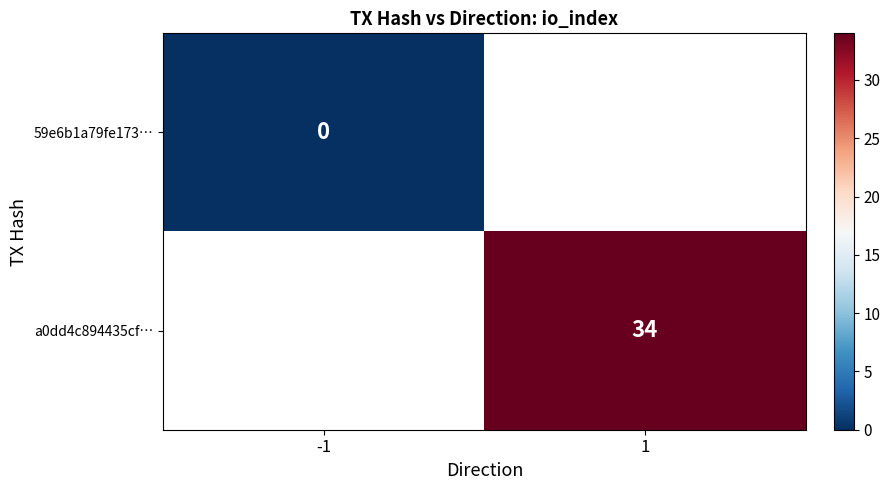

Is it true that a0dd4c894435cf… equals 34 at 1?

True